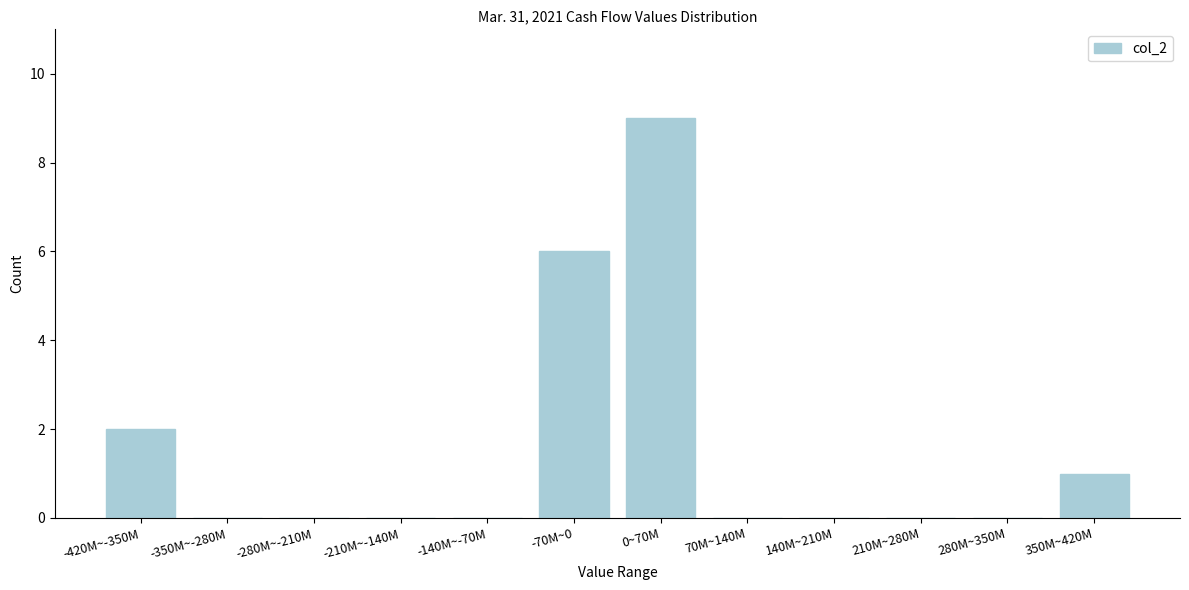

Reading left to right, transcribe all the data shown in this chart.

-420M~-350M=2	-350M~-280M=0	-280M~-210M=0	-210M~-140M=0	-140M~-70M=0	-70M~0=6	0~70M=9	70M~140M=0	140M~210M=0	210M~280M=0	280M~350M=0	350M~420M=1